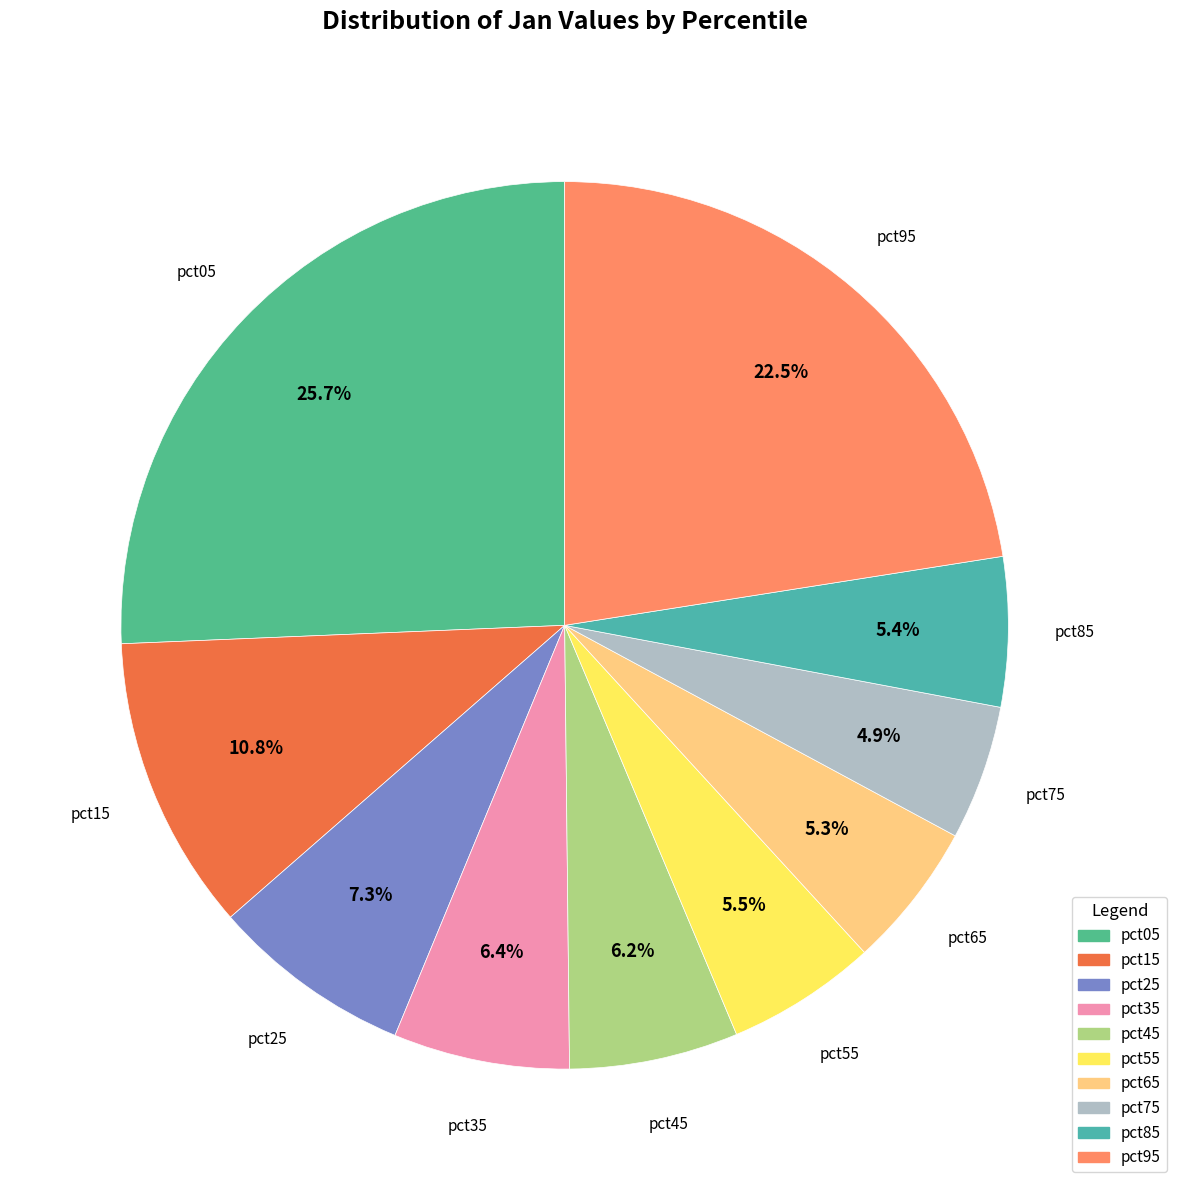

How many slices are in this pie chart?

10